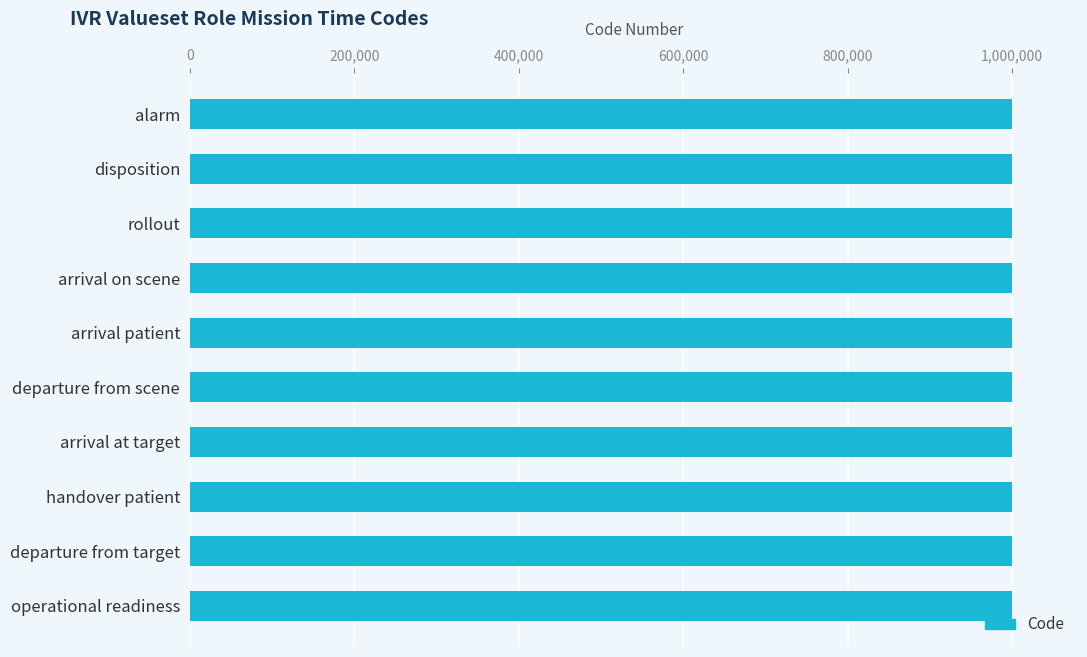

What is the ratio of the value at handover patient to the value at operational readiness?

1.0